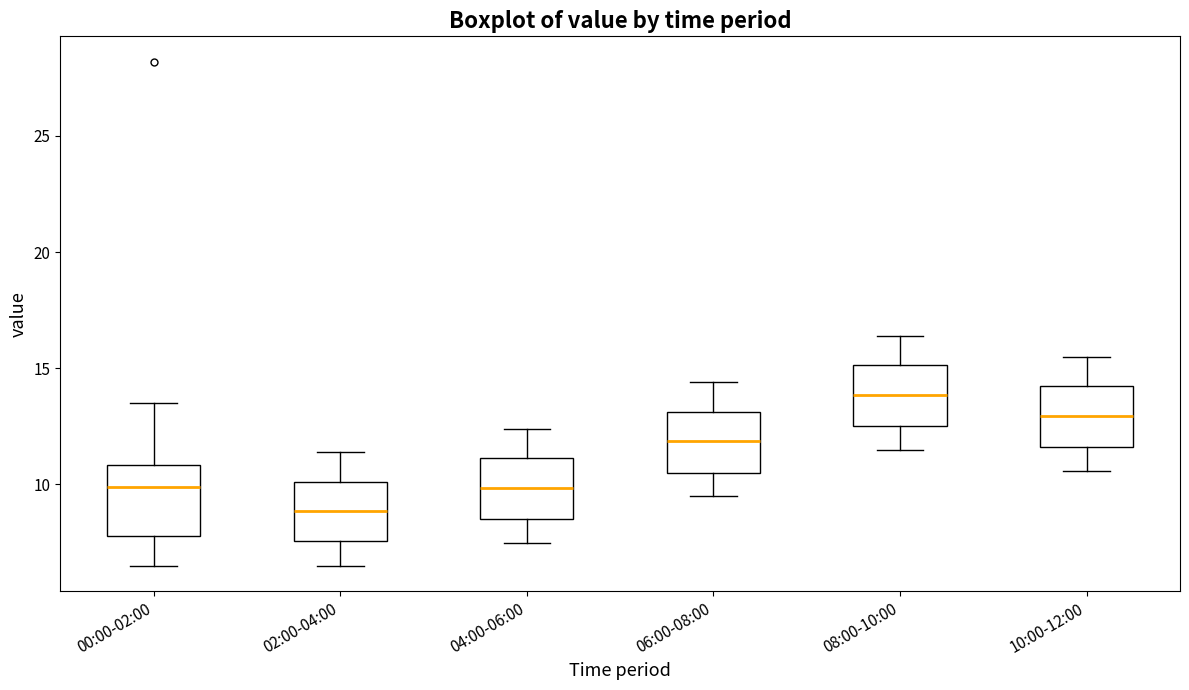

Reading left to right, transcribe this box plot: for each box, give where its median line is, the range the box spans, and where its two whiskers end, as read against the y-axis. The values are not printed on the chart, so give them approximately, as read against the axis.

00:00-02:00: median 10.0, box 8.0 to 11.0, whiskers 6.5 to 13.5
02:00-04:00: median 9.0, box 7.5 to 10.0, whiskers 6.5 to 11.5
04:00-06:00: median 10.0, box 8.5 to 11.0, whiskers 7.5 to 12.5
06:00-08:00: median 12.0, box 10.5 to 13.0, whiskers 9.5 to 14.5
08:00-10:00: median 14.0, box 12.5 to 15.0, whiskers 11.5 to 16.5
10:00-12:00: median 13.0, box 11.5 to 14.0, whiskers 10.5 to 15.5